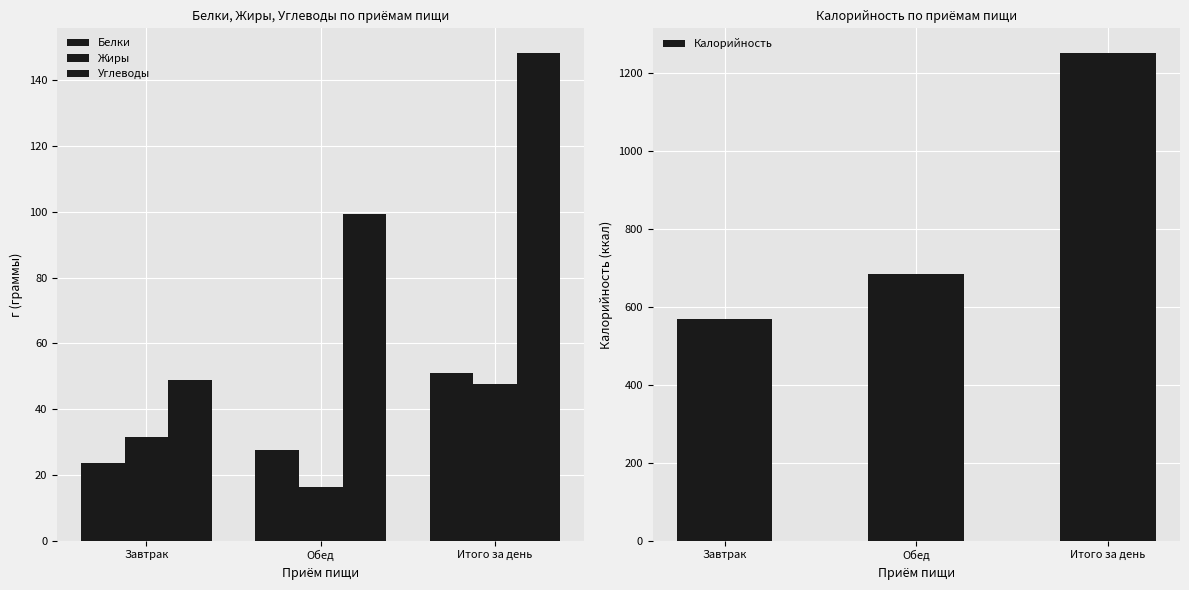

How many categories are shown in the chart?

3